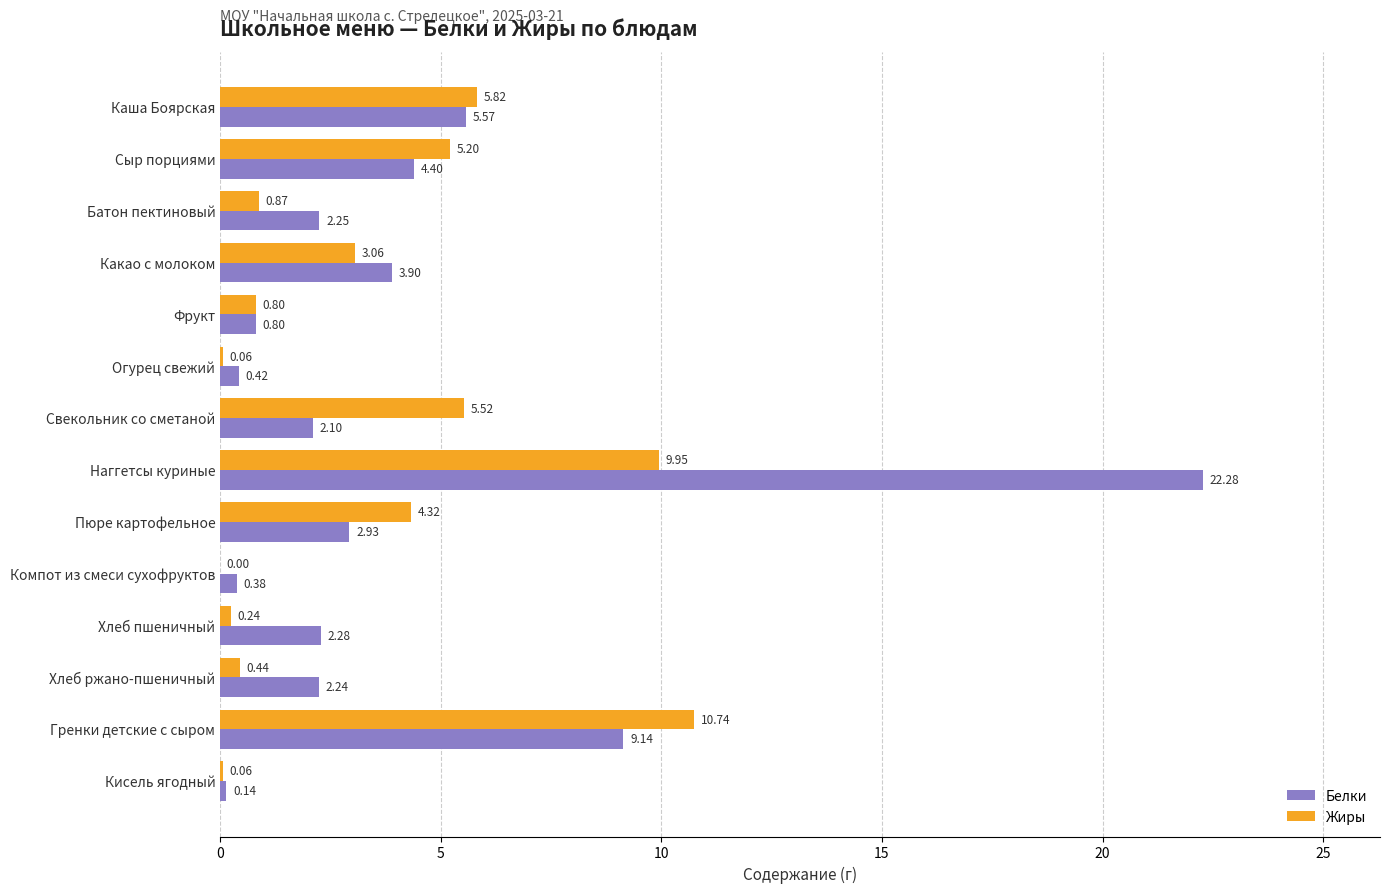

What is the total value across all series at Свекольник со сметаной?

7.6